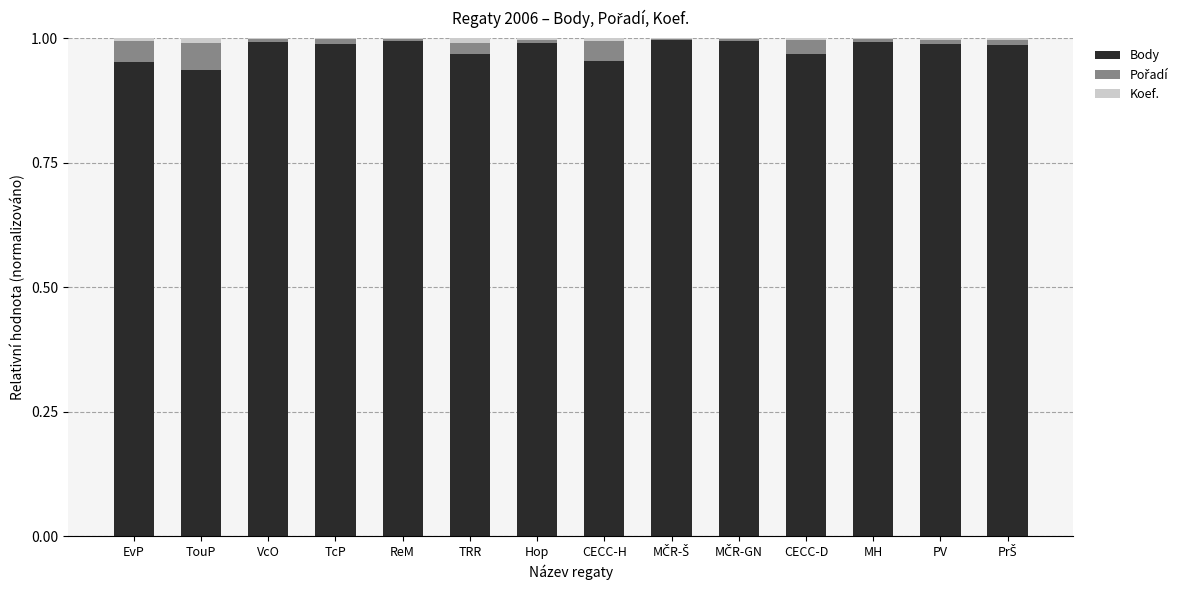

Which series has the largest range (max minus min)?

Body